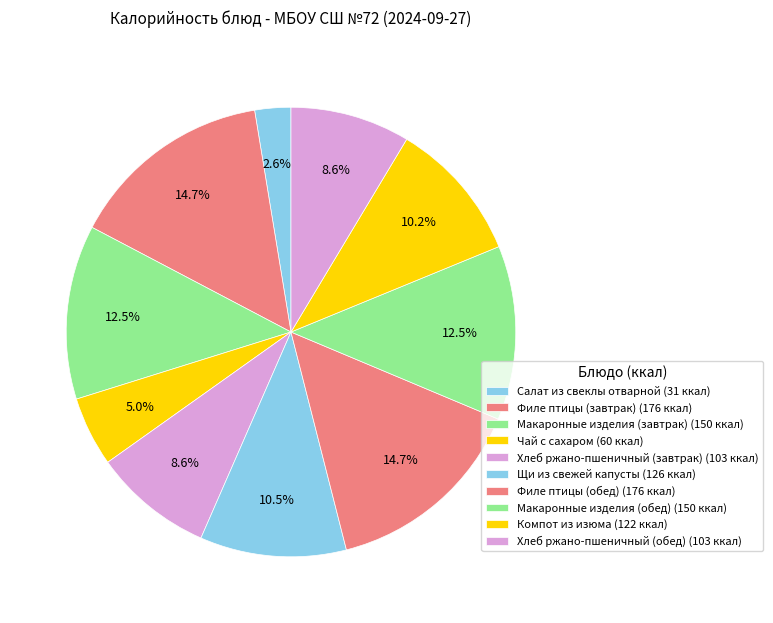

Count the number of slices in the pie.

10